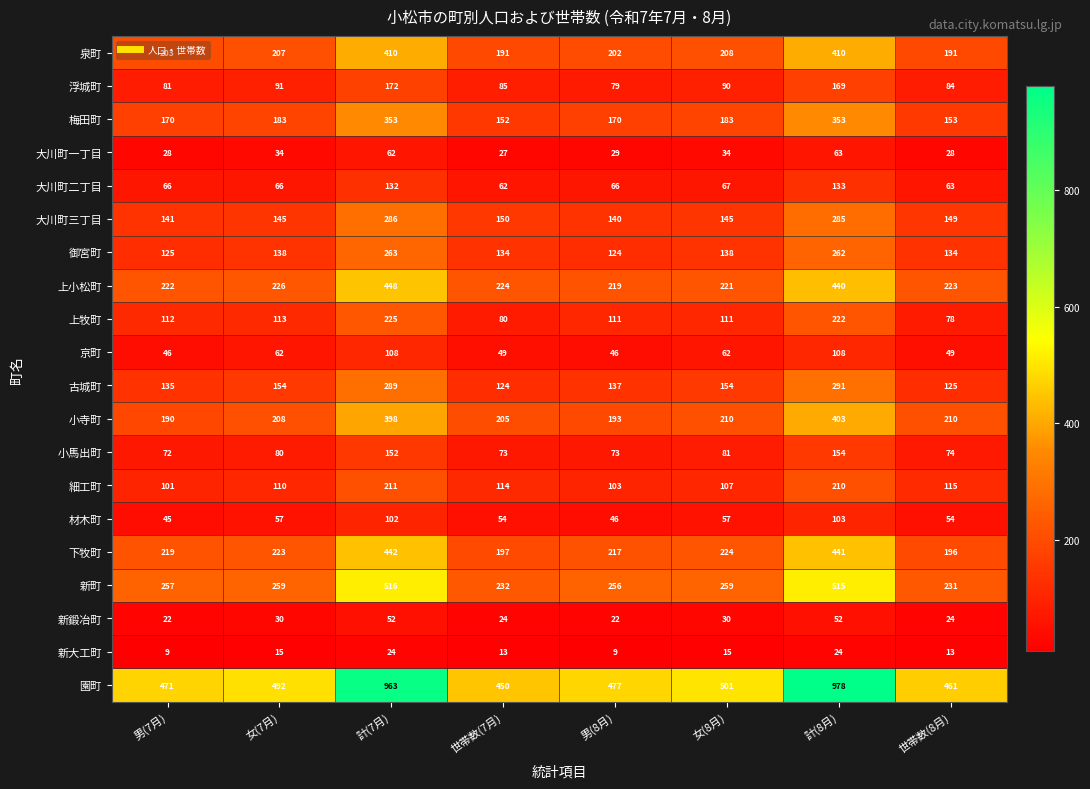

Rank the series by their maximum value, from lowest to highest.

新大工町, 新鍛冶町, 大川町一丁目, 材木町, 京町, 大川町二丁目, 小馬出町, 浮城町, 細工町, 上牧町, 御宮町, 大川町三丁目, 古城町, 梅田町, 小寺町, 泉町, 下牧町, 上小松町, 新町, 園町